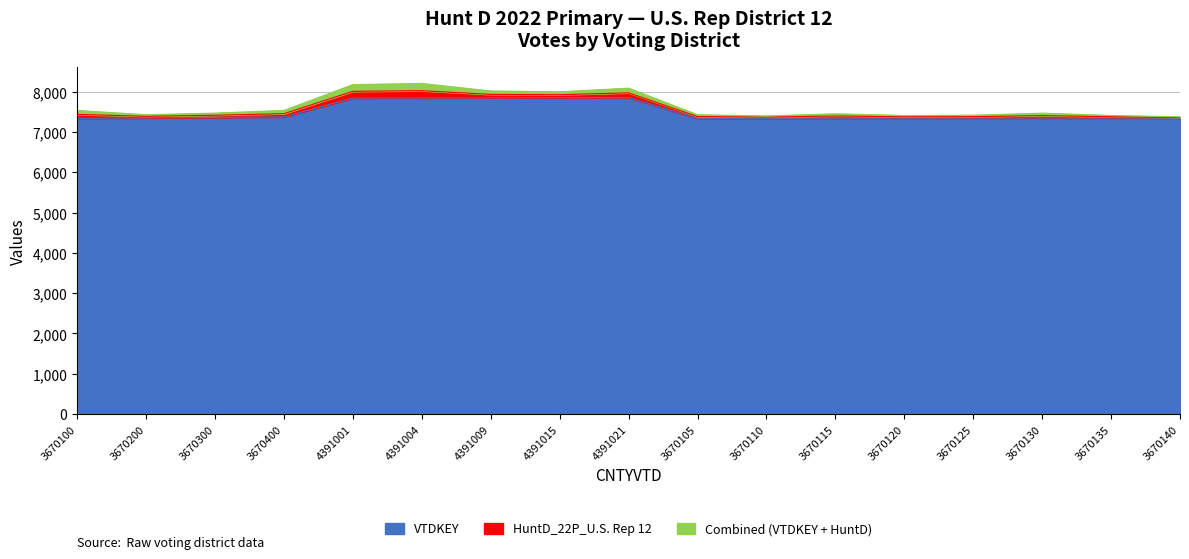

Where is the first local maximum for VTDKEY?

4391021